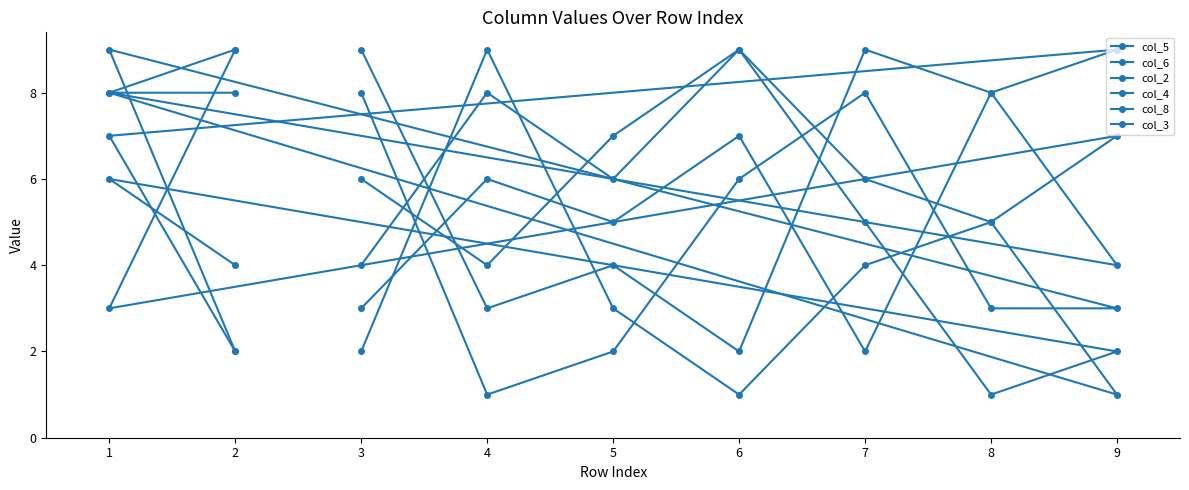

What is the highest value of the col_8 series?

9